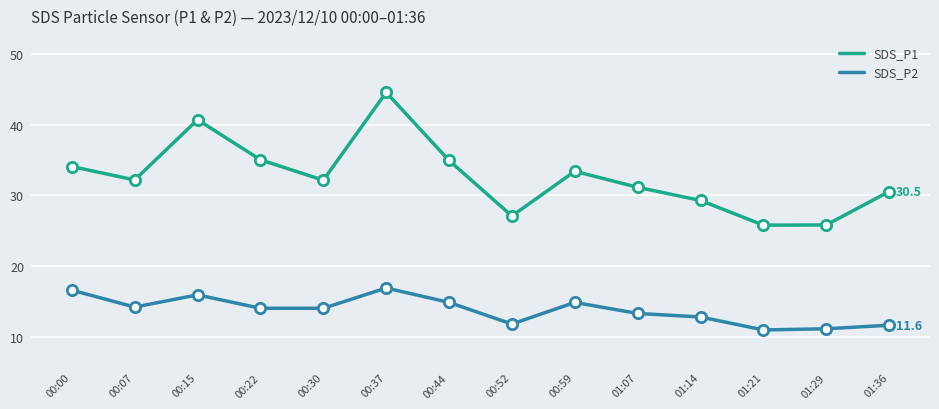

What is the total value across all series at 00:37?

61.4